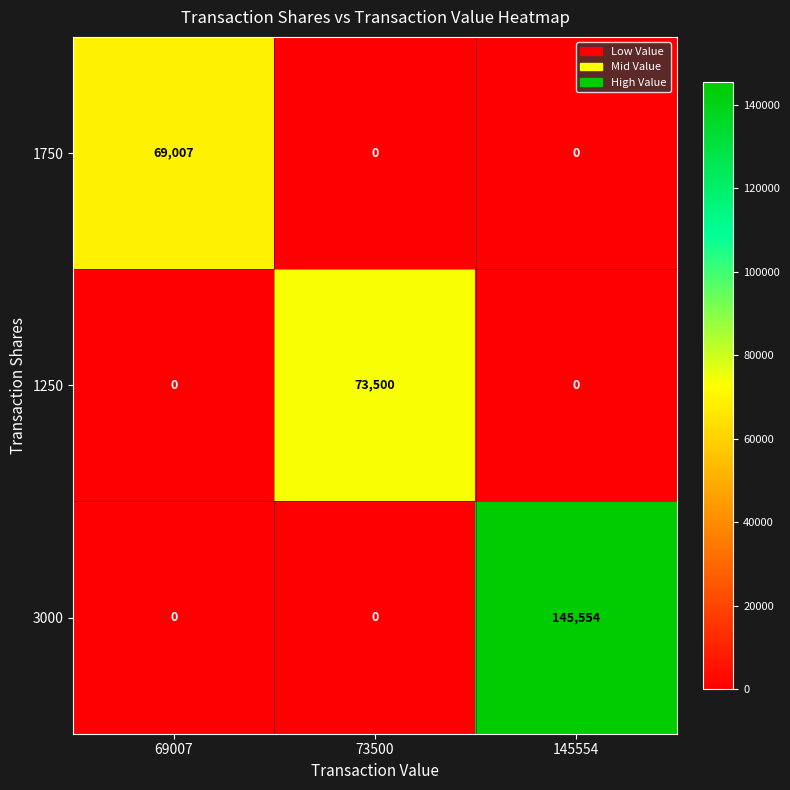

Between 69007 and 145554, which series saw the biggest shift?

3000